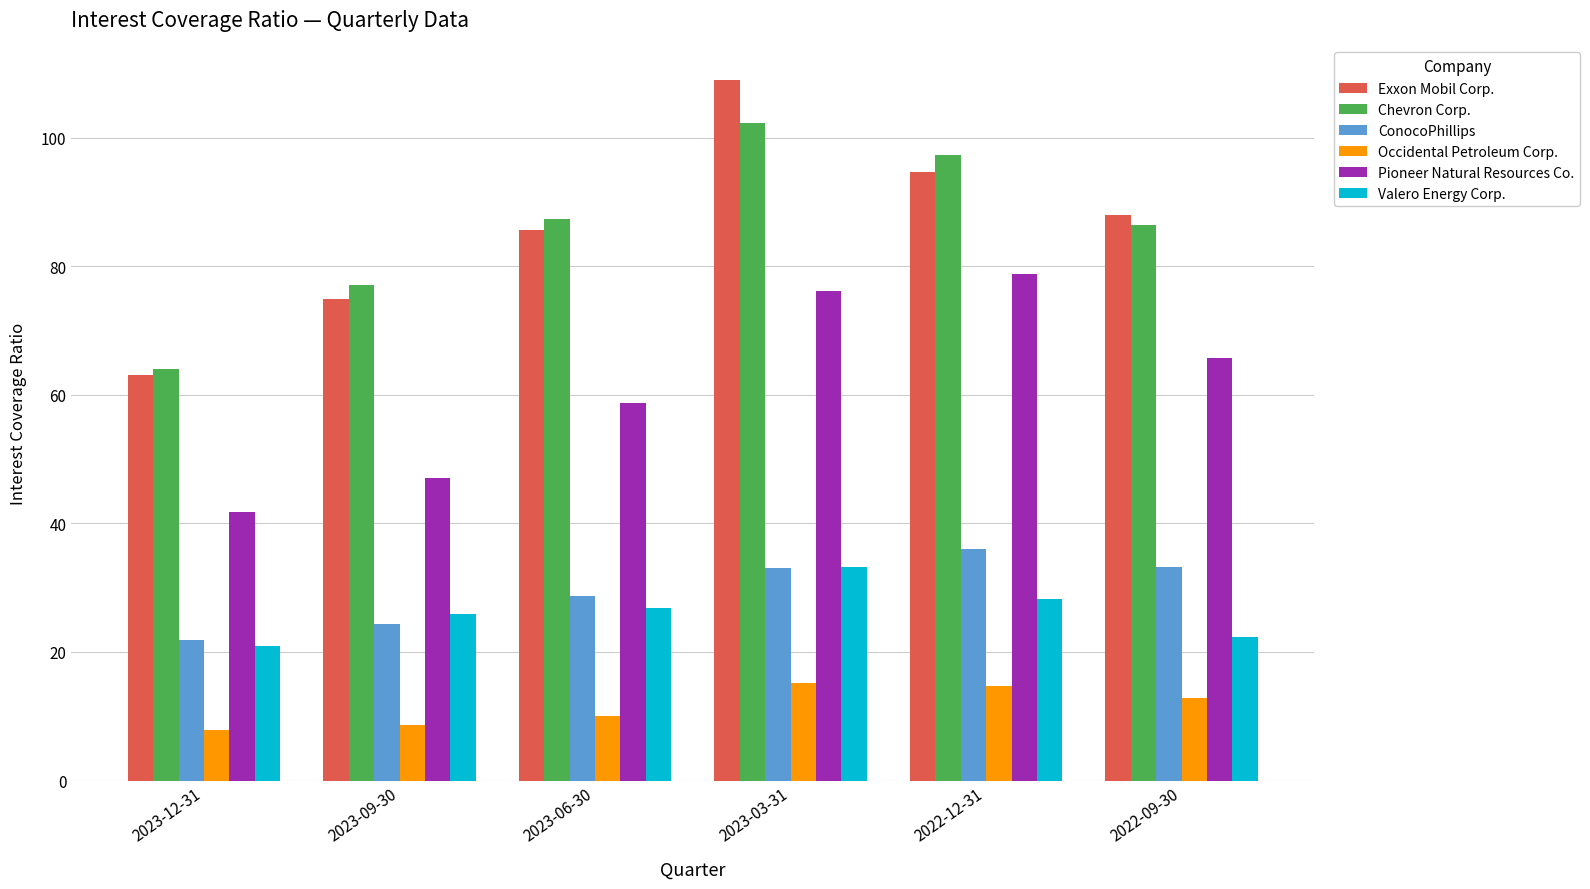

Is the value of Pioneer Natural Resources Co. at 2023-03-31 greater than the value of Exxon Mobil Corp. at 2023-03-31?

No